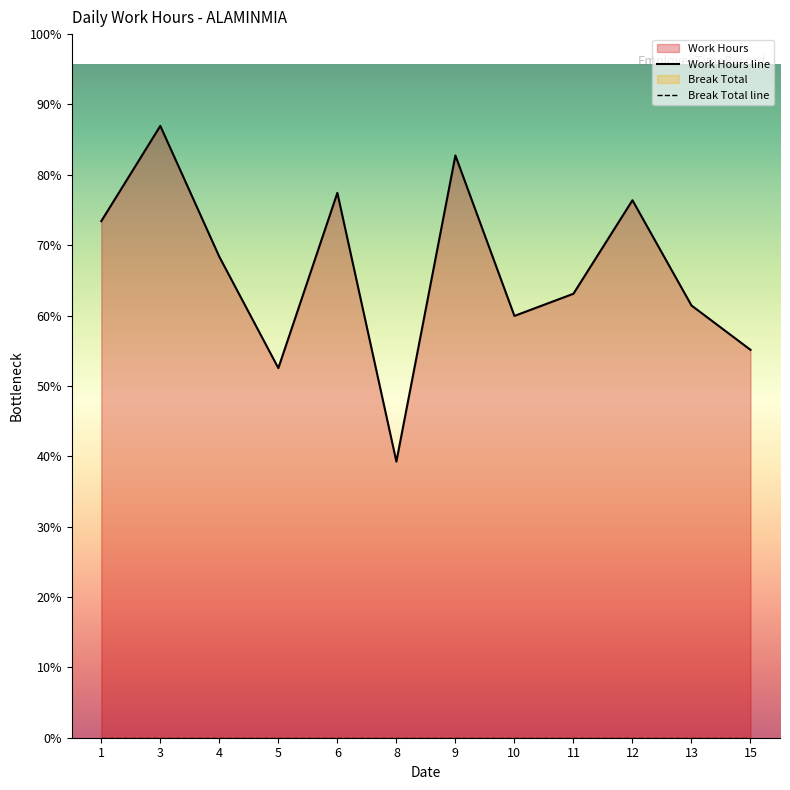

Count the number of data series in this chart.

1